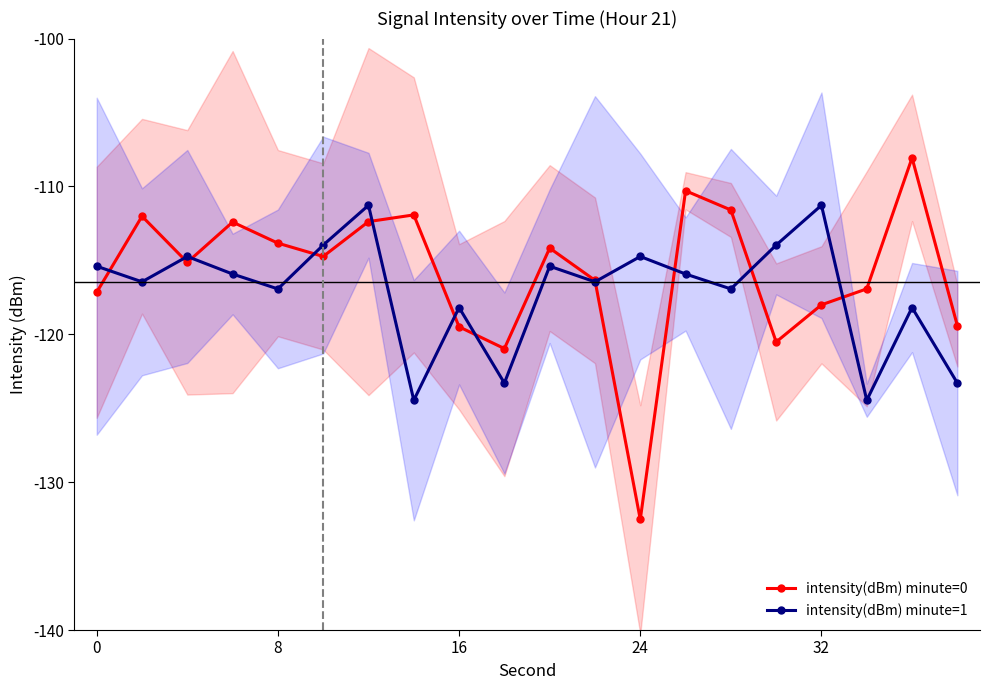

Which series has the largest range (max minus min)?

intensity(dBm) minute=0